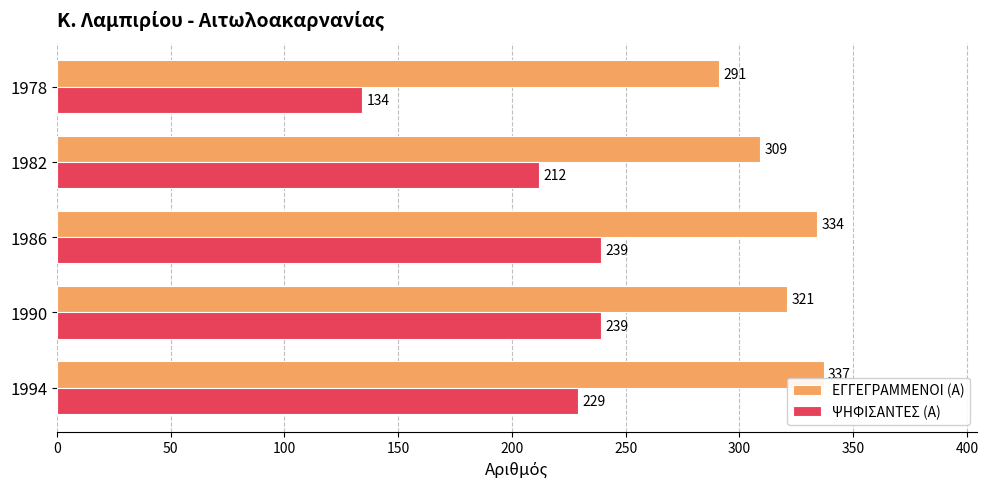

At which category is the sum across all series the highest?

1986